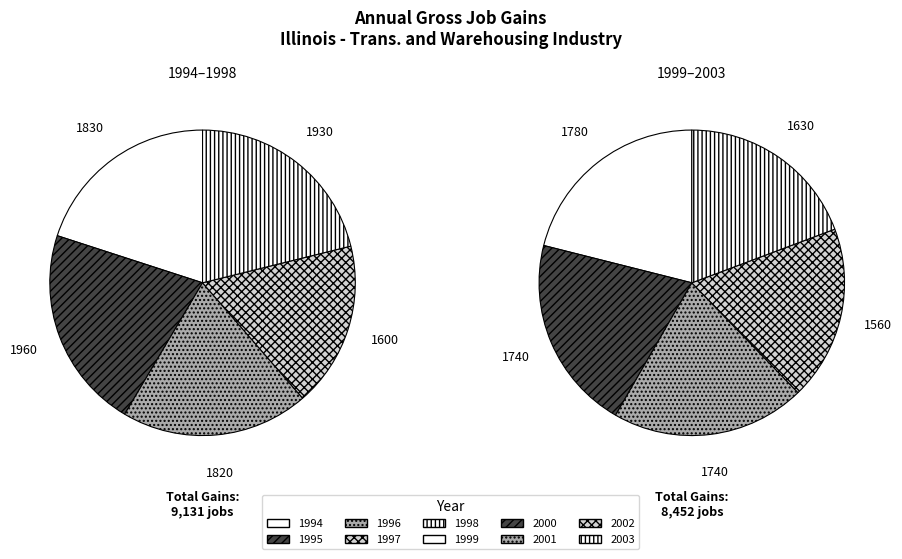

Count the number of slices in the pie.

10